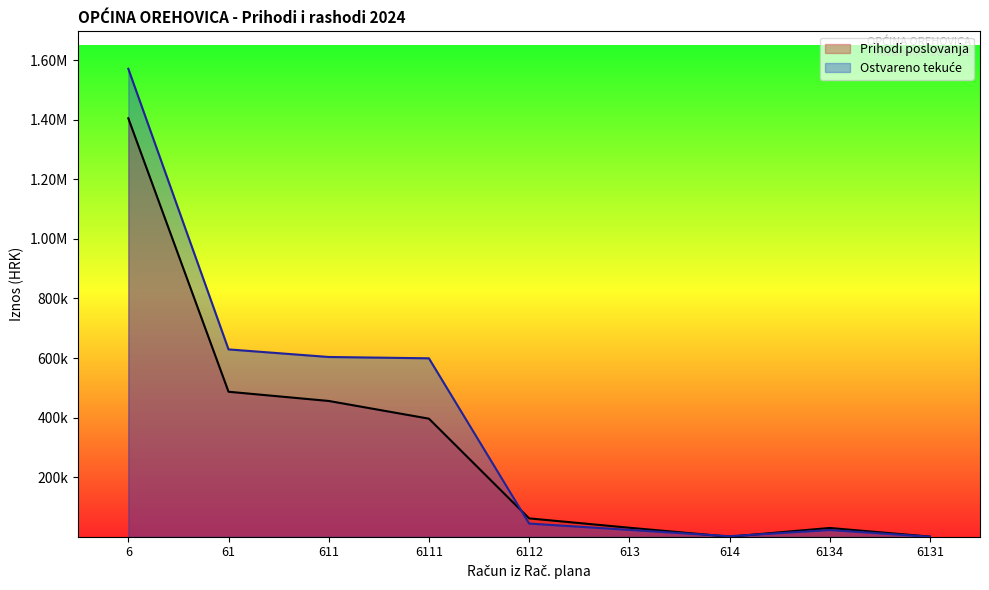

Where is the first local minimum for Ostvareno tekuće?

614